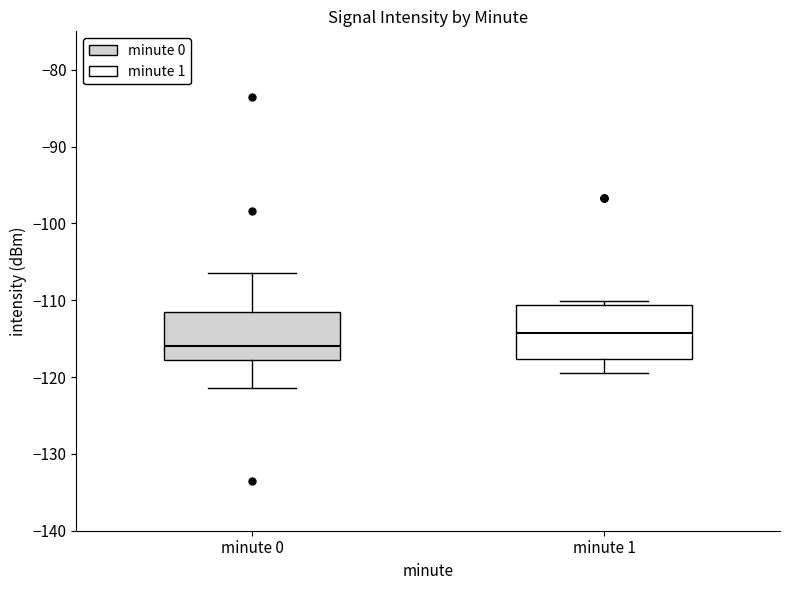

Which box has the highest median line?

minute 1